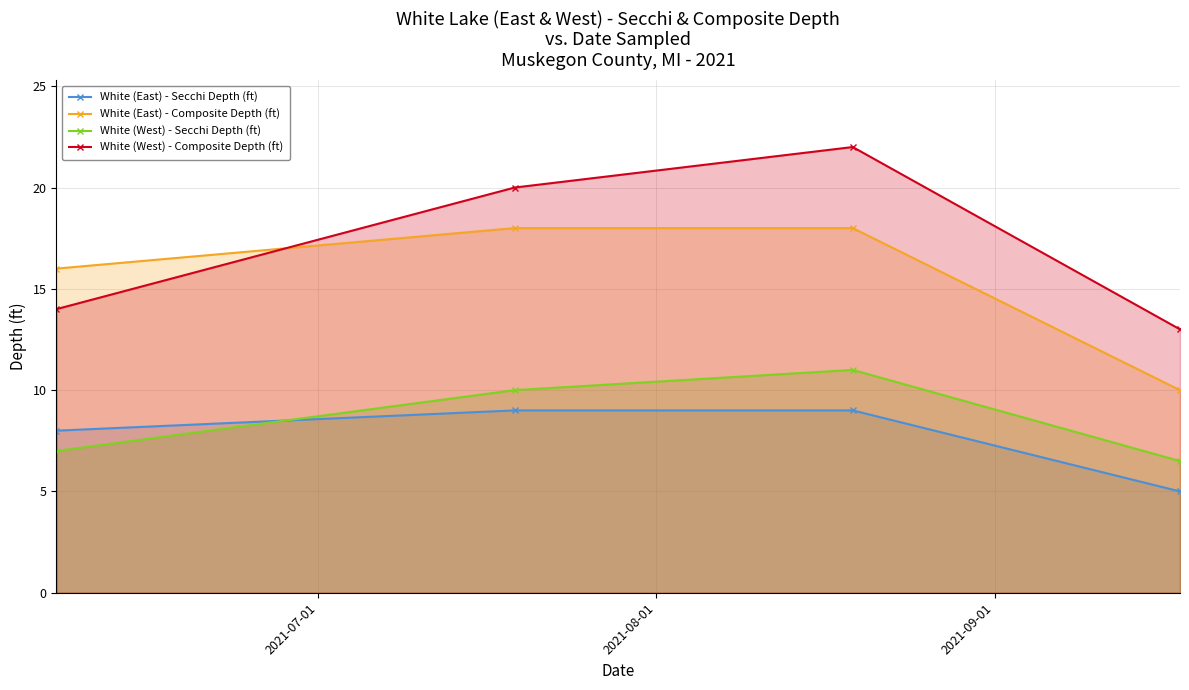

What is the difference between the maximum and minimum values in the White (East) - Secchi Depth (ft) series?

4.0